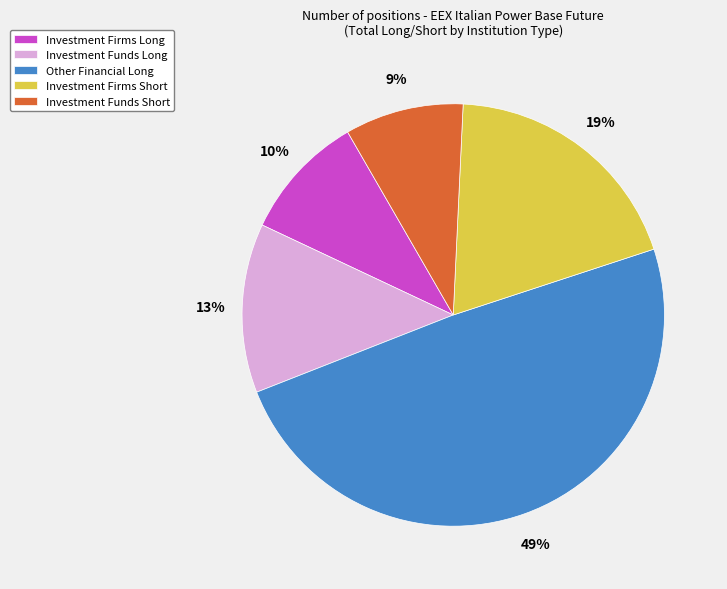

Combined, do Investment Firms Short and Investment Funds Long account for over 50%?

No